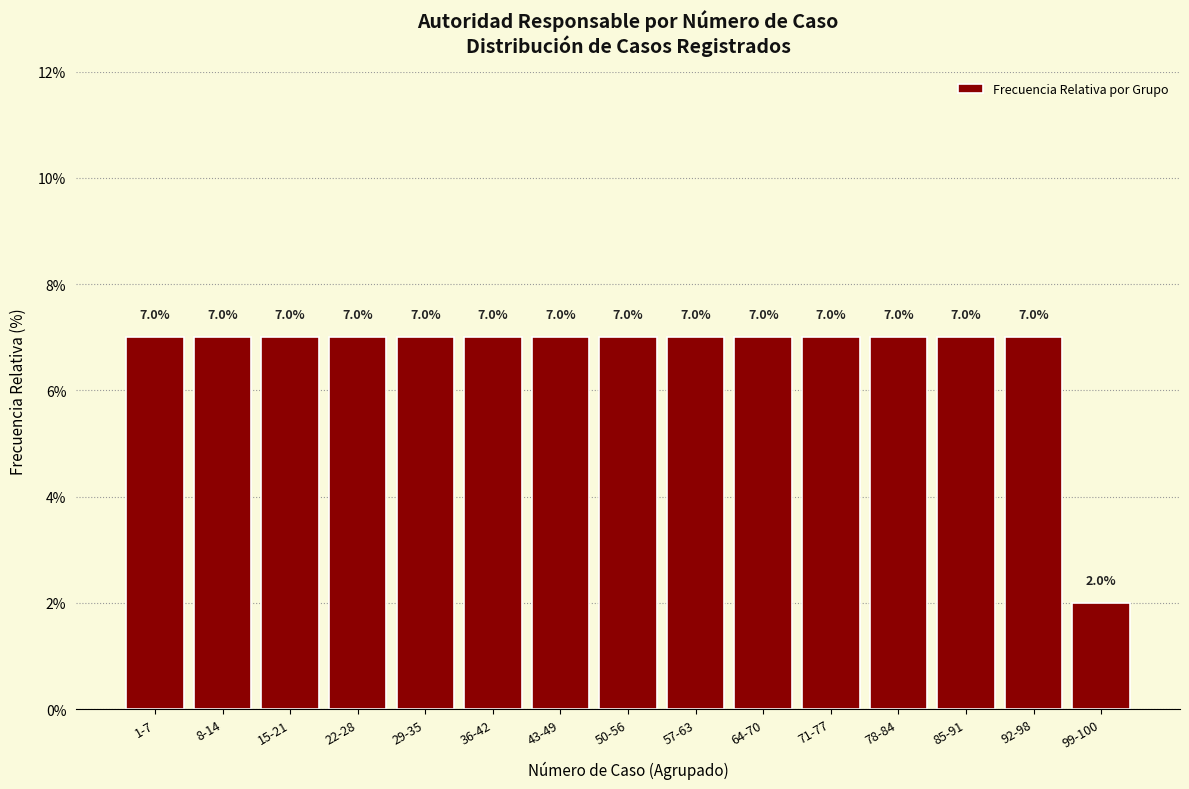

Reading left to right, extract all data points from this chart.

1-7=7.0	8-14=7.0	15-21=7.0	22-28=7.0	29-35=7.0	36-42=7.0	43-49=7.0	50-56=7.0	57-63=7.0	64-70=7.0	71-77=7.0	78-84=7.0	85-91=7.0	92-98=7.0	99-100=2.0